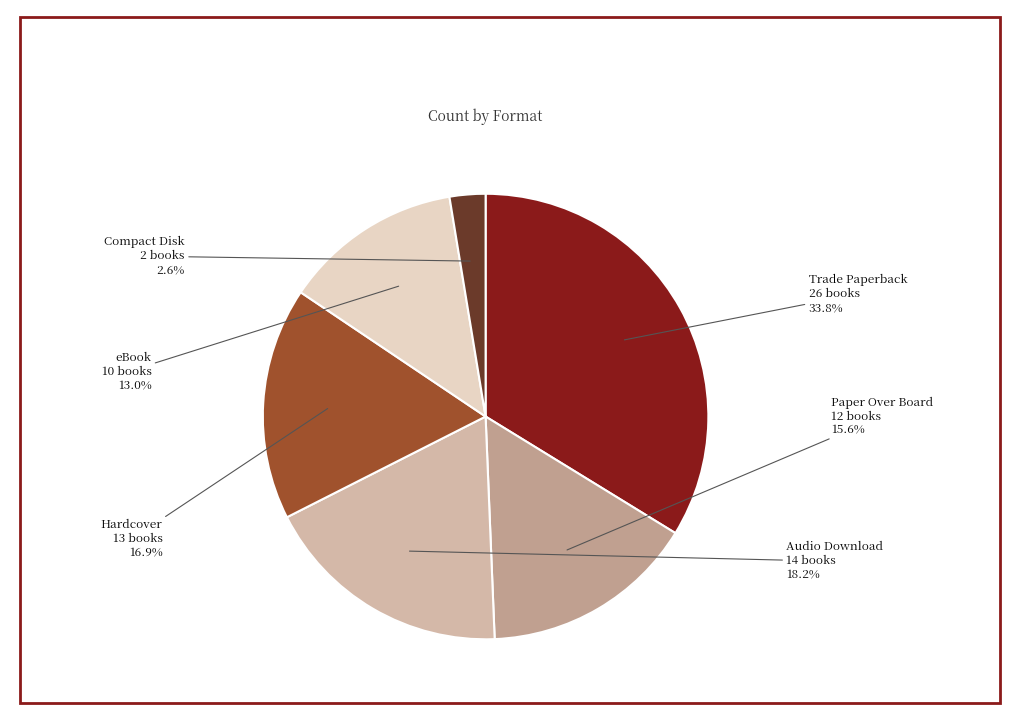

What percentage is NOT represented by Audio Download?

81.8%